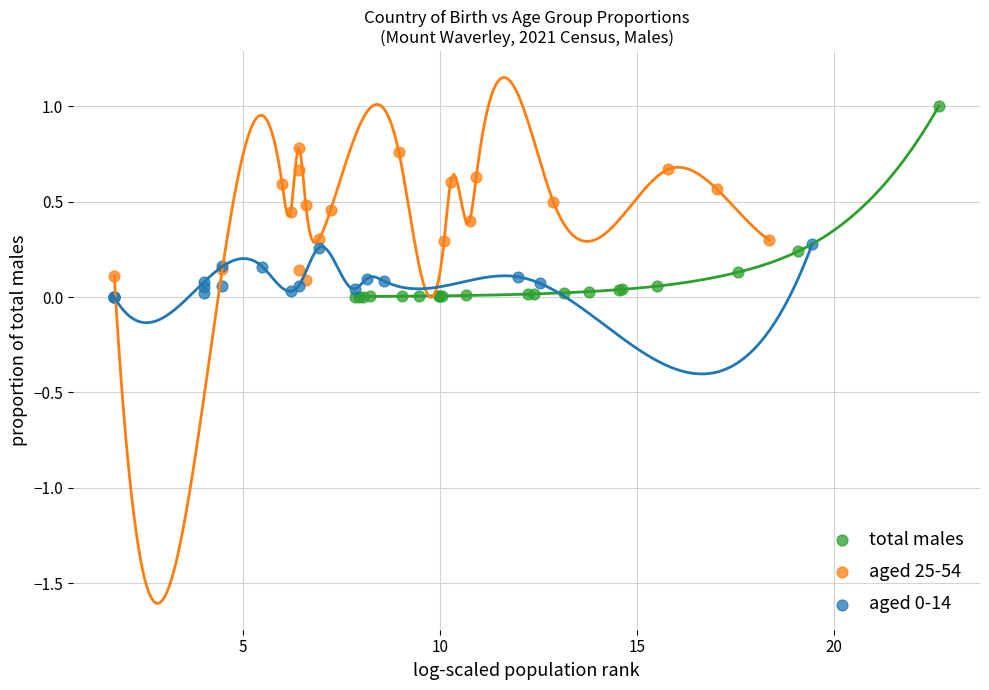

Which series has the largest Y range (max minus min)?

total males